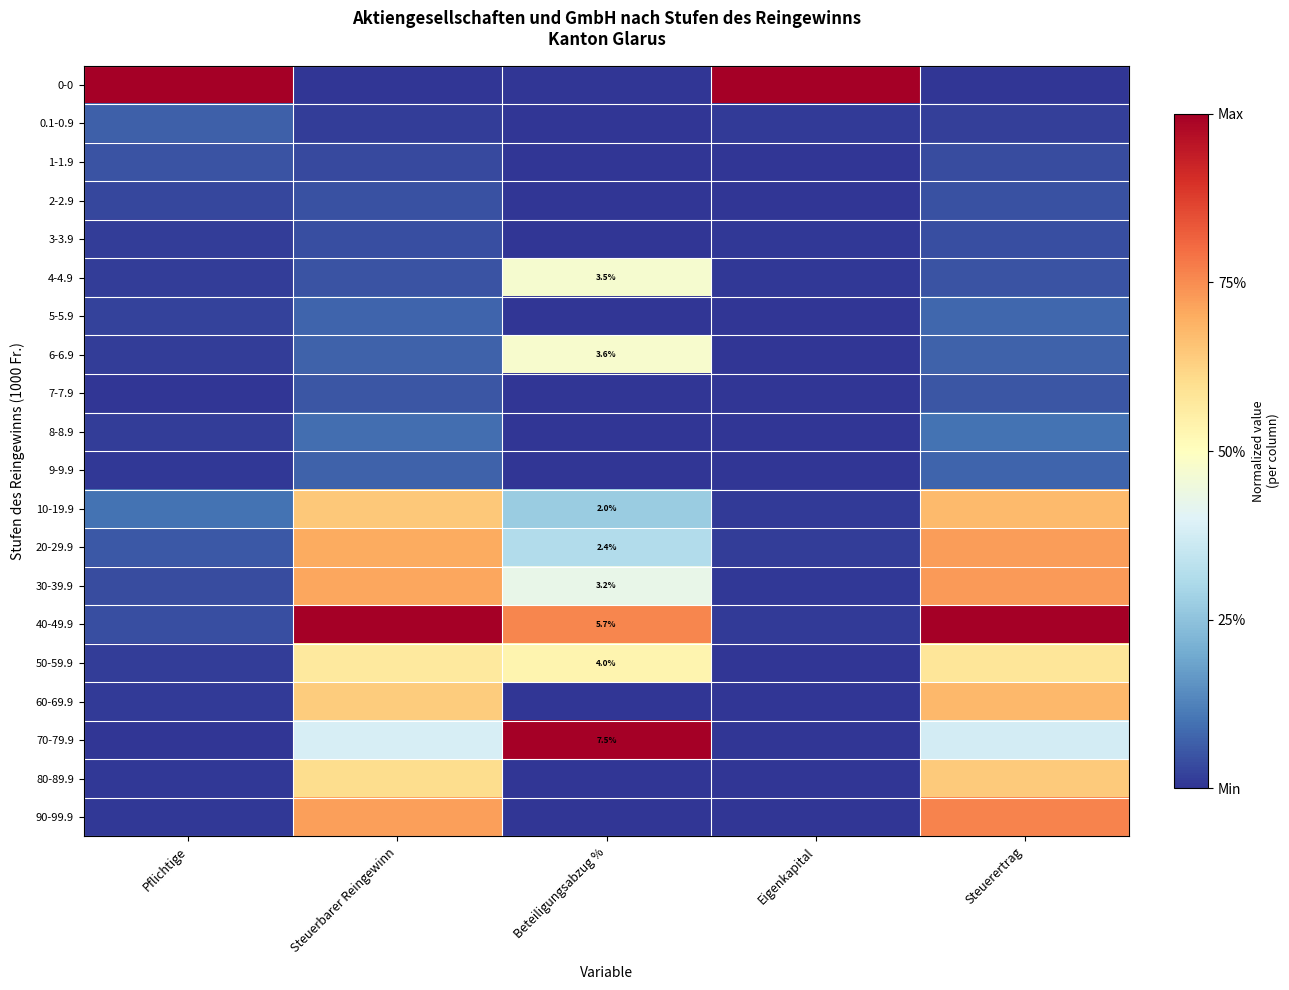

Which has a higher value, Pflichtige or Steuerertrag?

Pflichtige